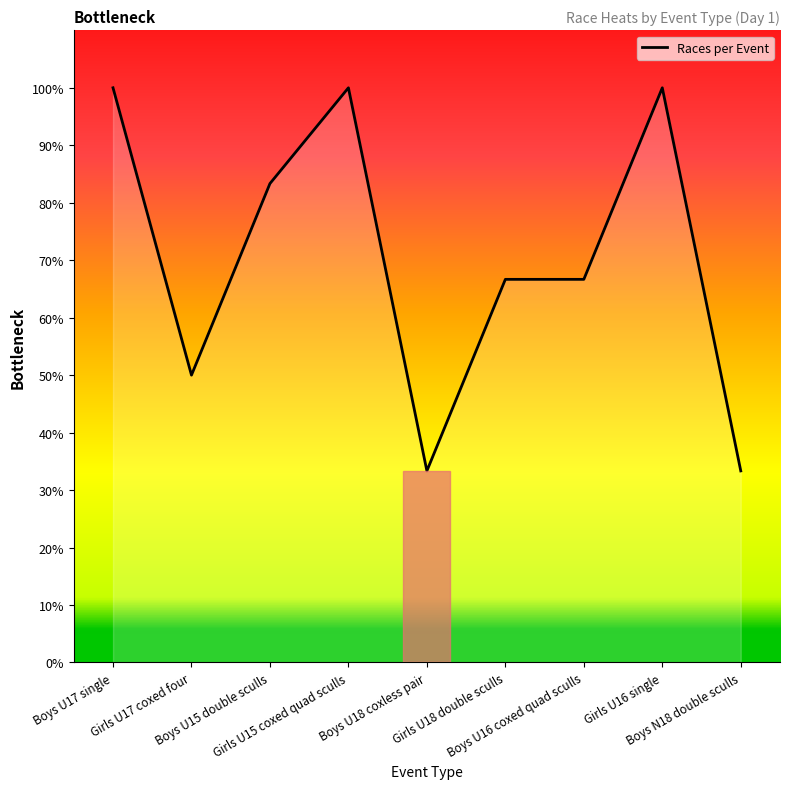

What is the difference between the second highest and minimum values?

66.7